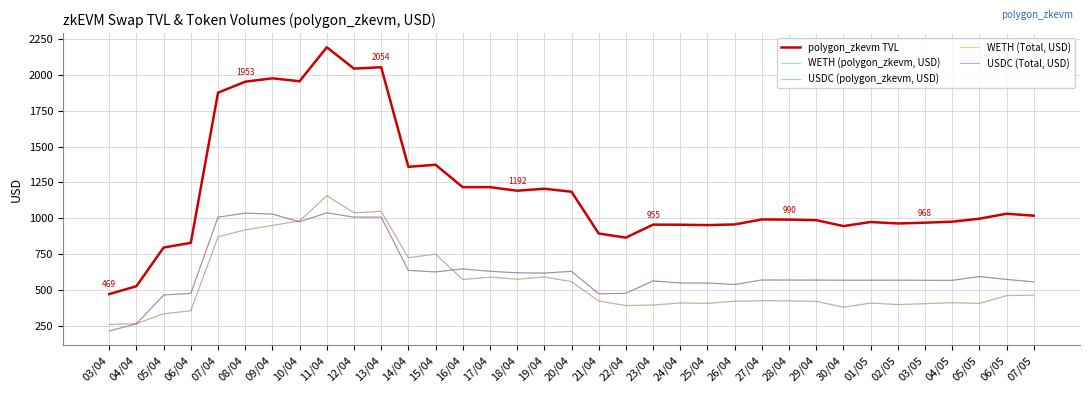

Is this an area chart (filled region under the line)?

No